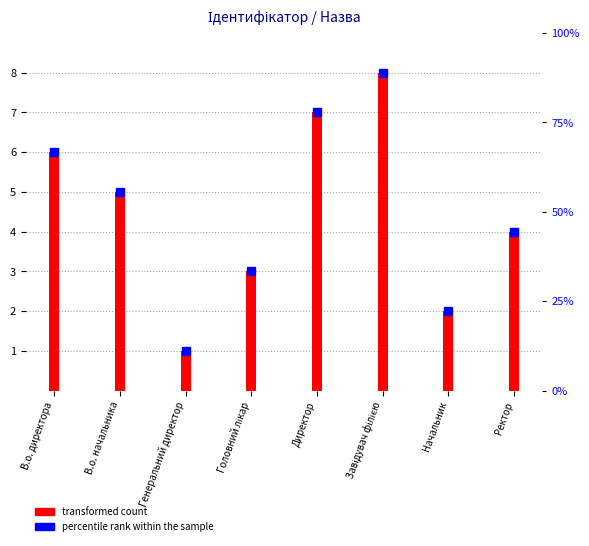

At how many categories does at least one series exceed 15?

7